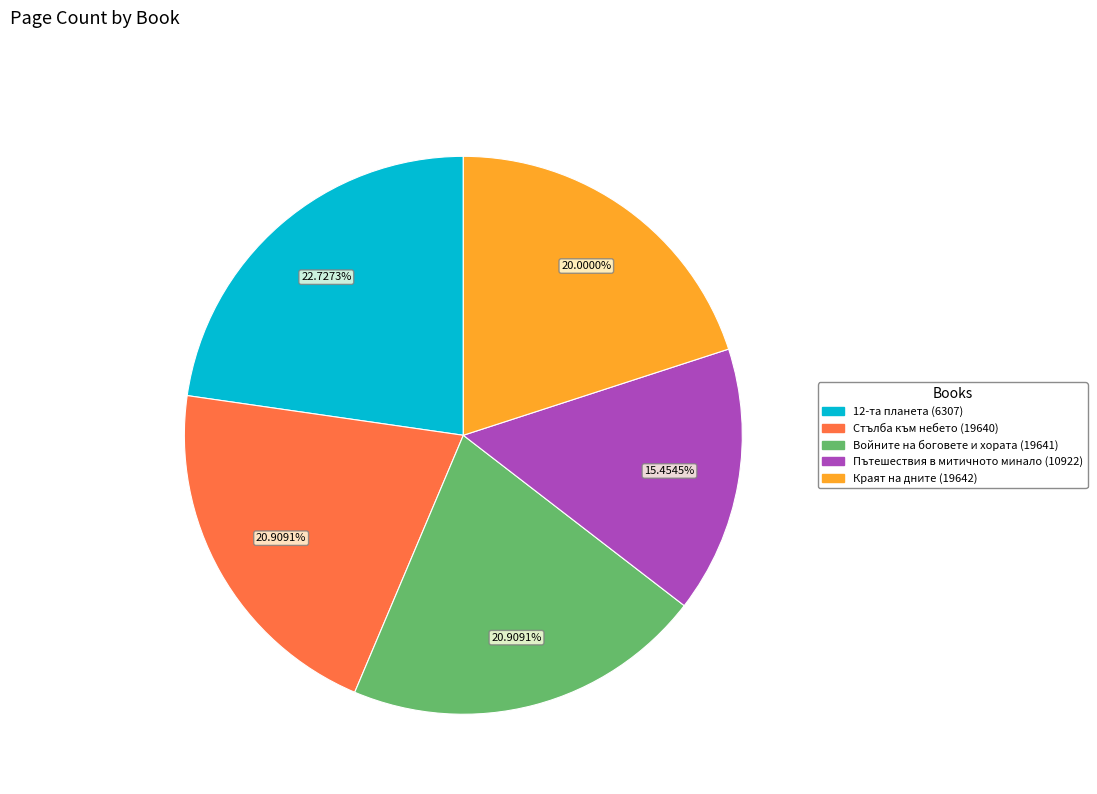

To the nearest percent, what portion does Стълба към небето (19640) represent?

21%